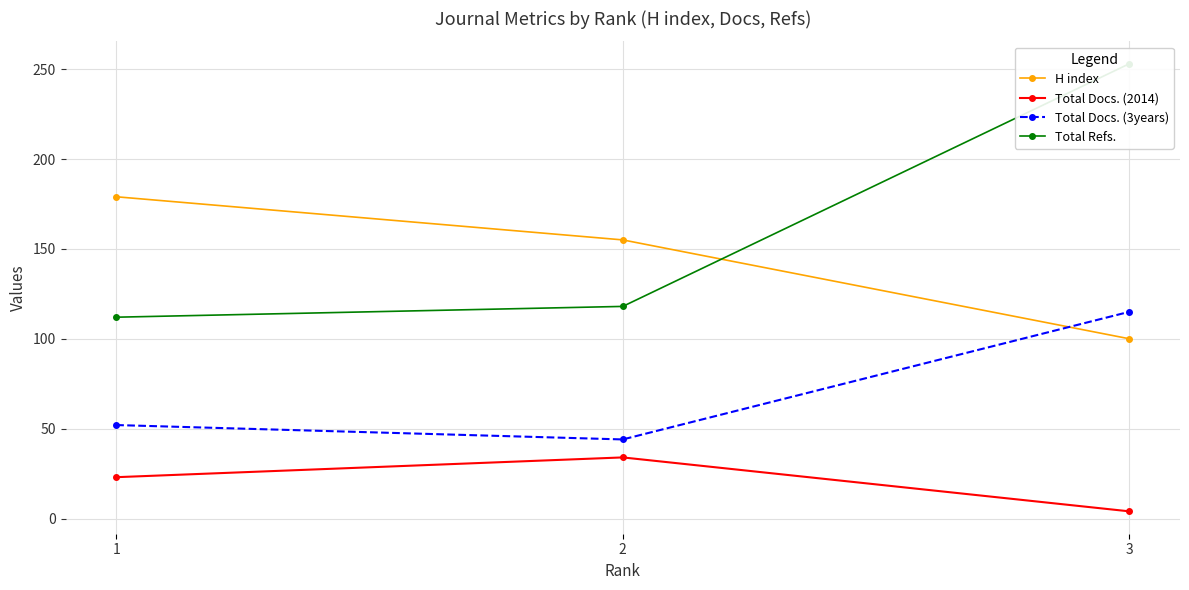

What is the difference between the highest and lowest values at 1?

156